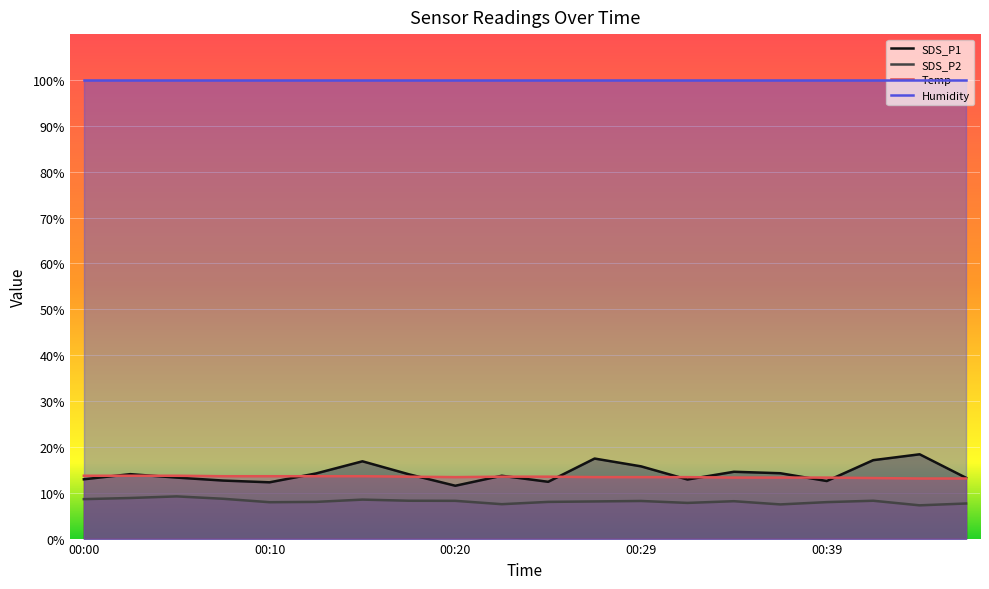

What is the value of the SDS_P1 point at the 18th from the left?

17.1